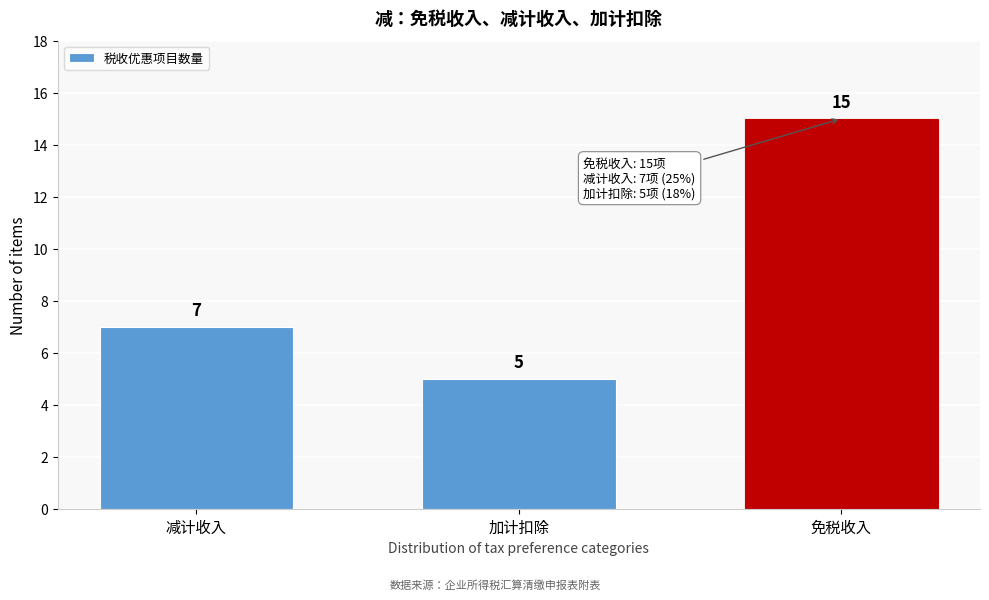

Reading left to right, transcribe all the data shown in this chart.

减计收入=7	加计扣除=5	免税收入=15